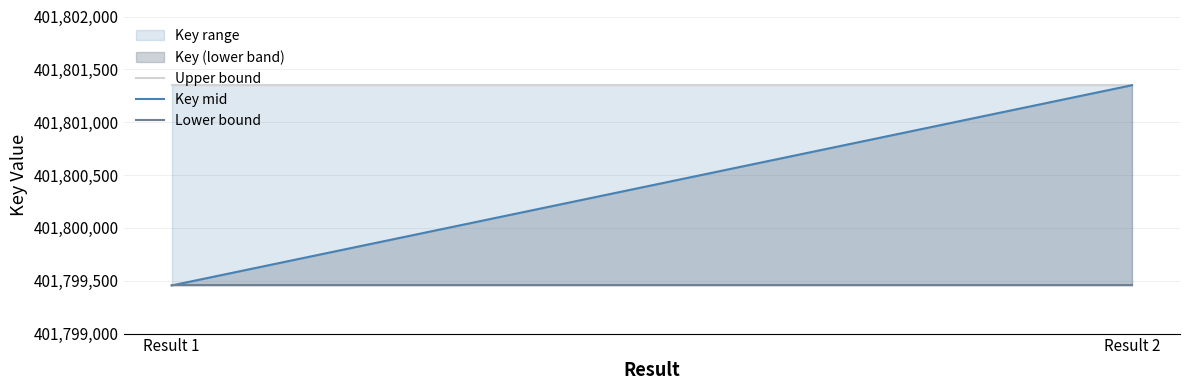

Which series has the largest range (max minus min)?

Key (lower band)